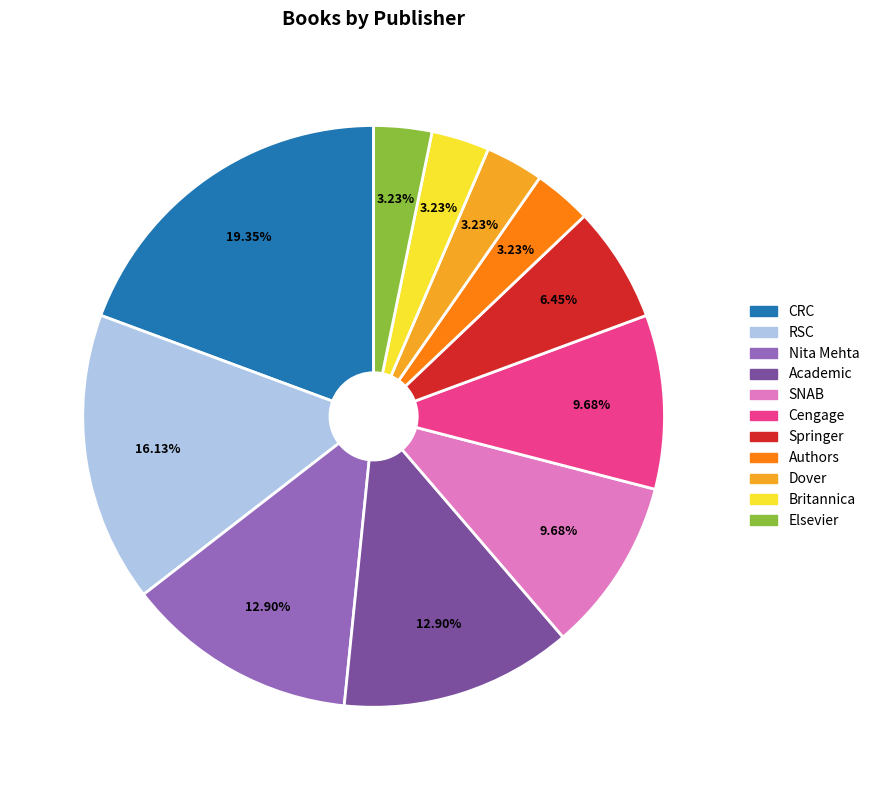

Is there a majority slice in this chart?

No